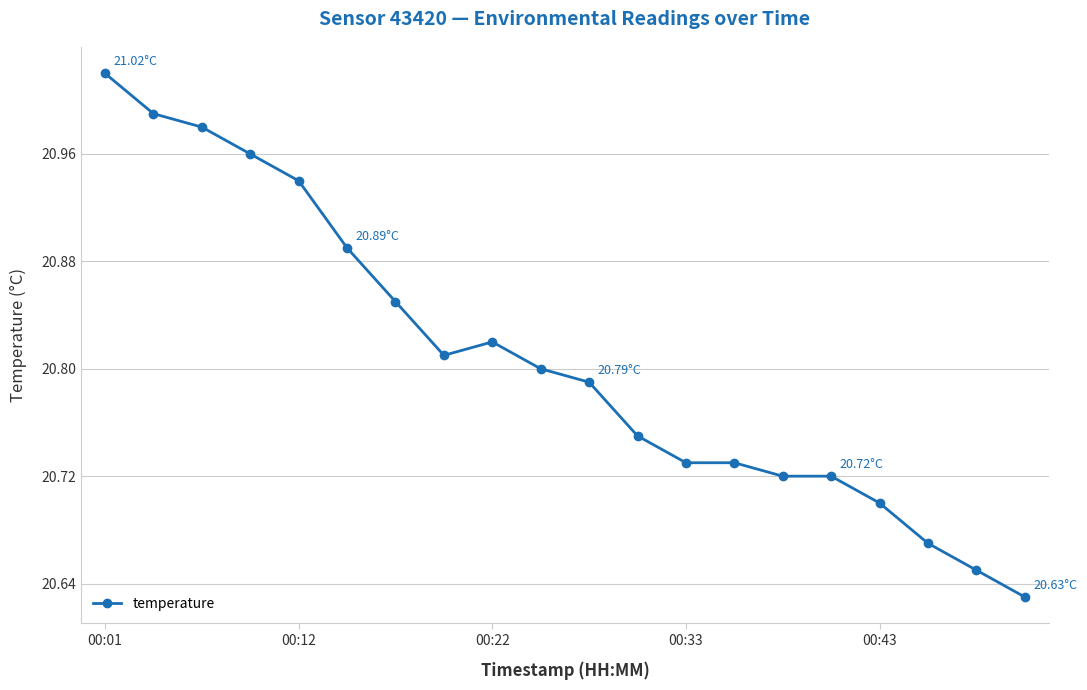

What is the difference between the maximum and minimum values?

0.4